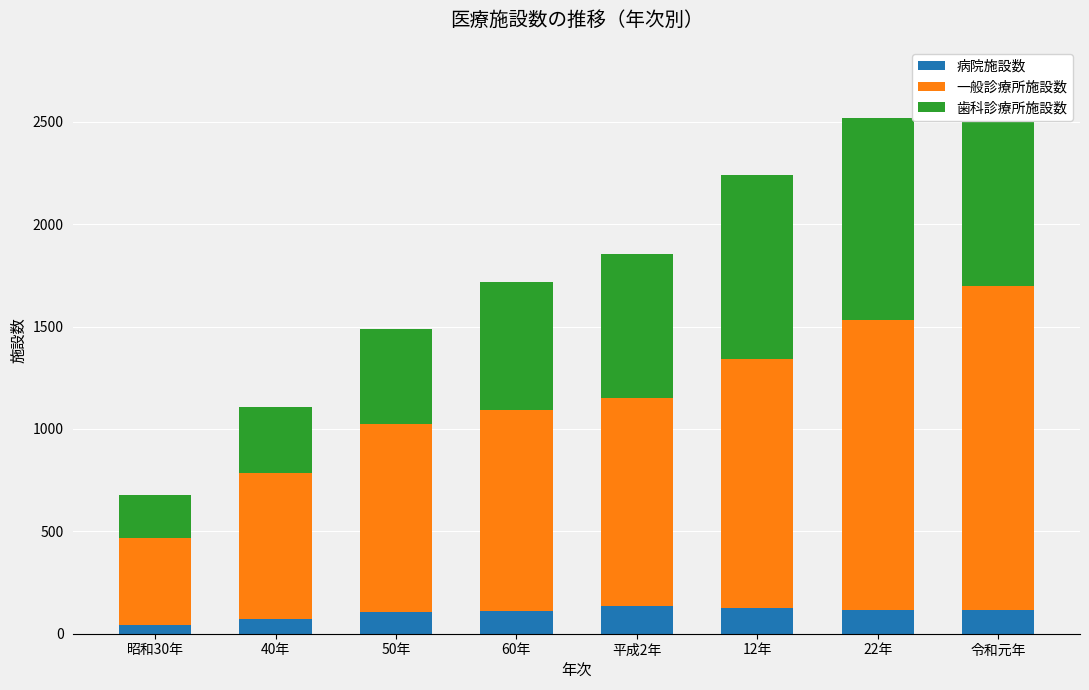

List the series in order of their peak value, highest first.

一般診療所施設数, 歯科診療所施設数, 病院施設数